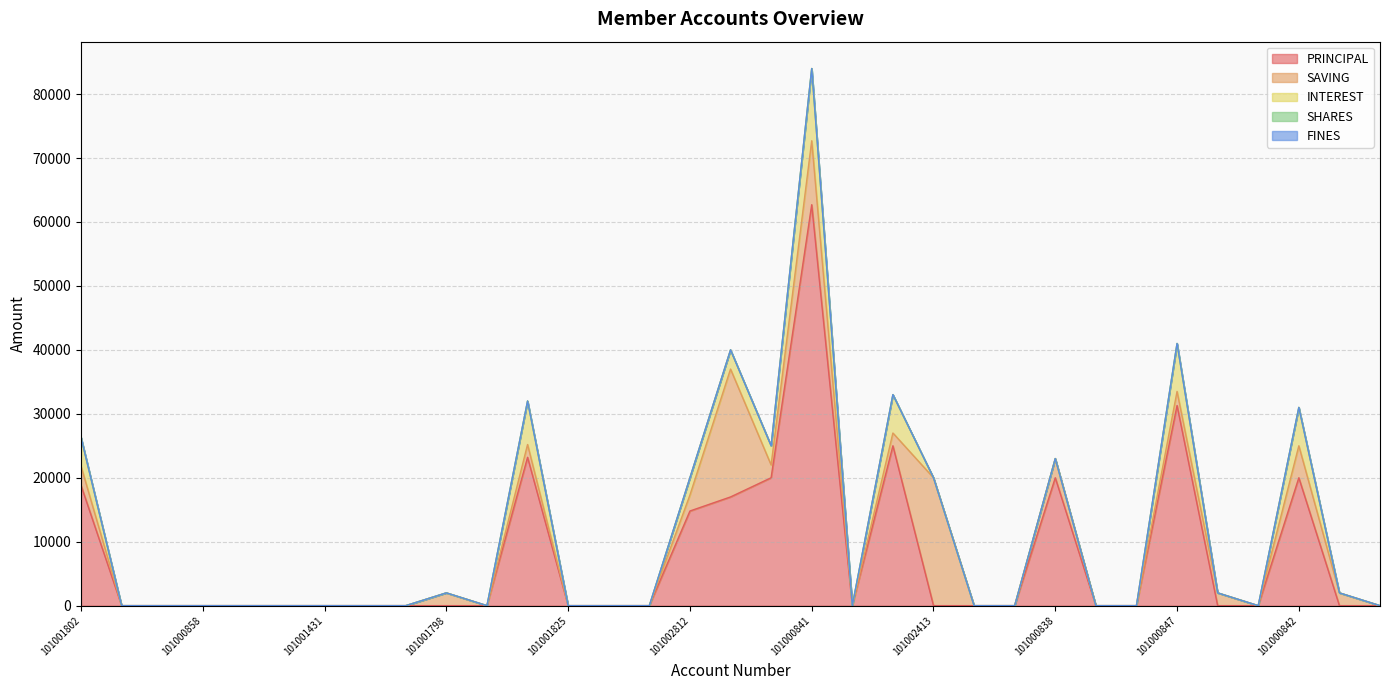

Which label corresponds to the smallest value in the chart?

101000852